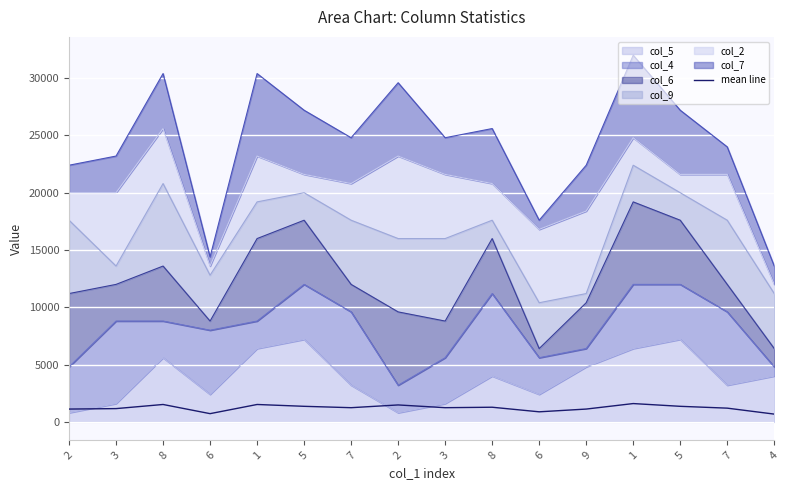

What is the label of the 14th point from the left?

5